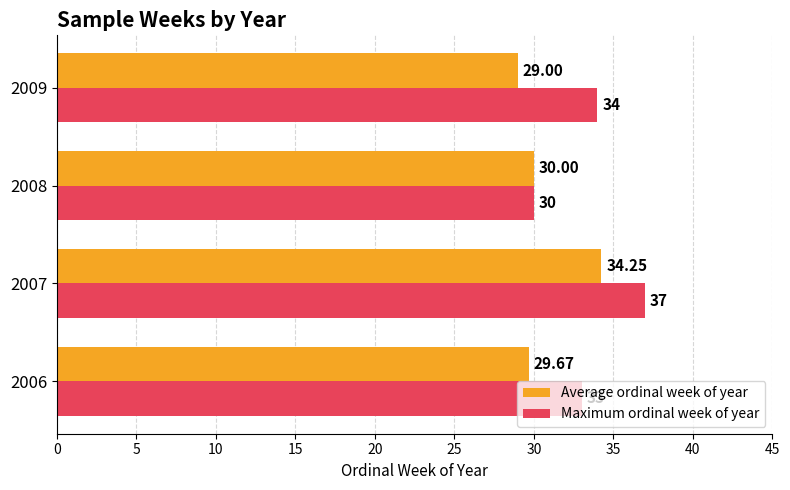

Which series has the largest range (max minus min)?

Maximum ordinal week of year